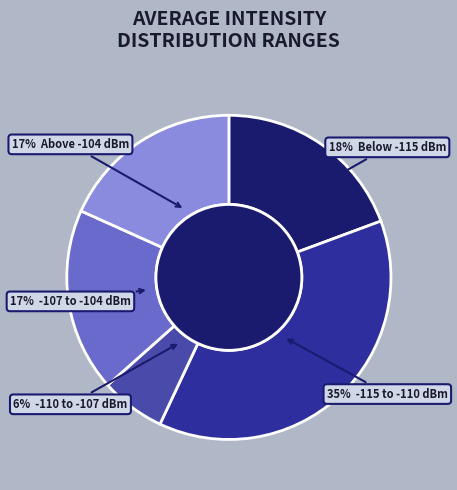

To the nearest percent, what is the average slice percentage?

20%